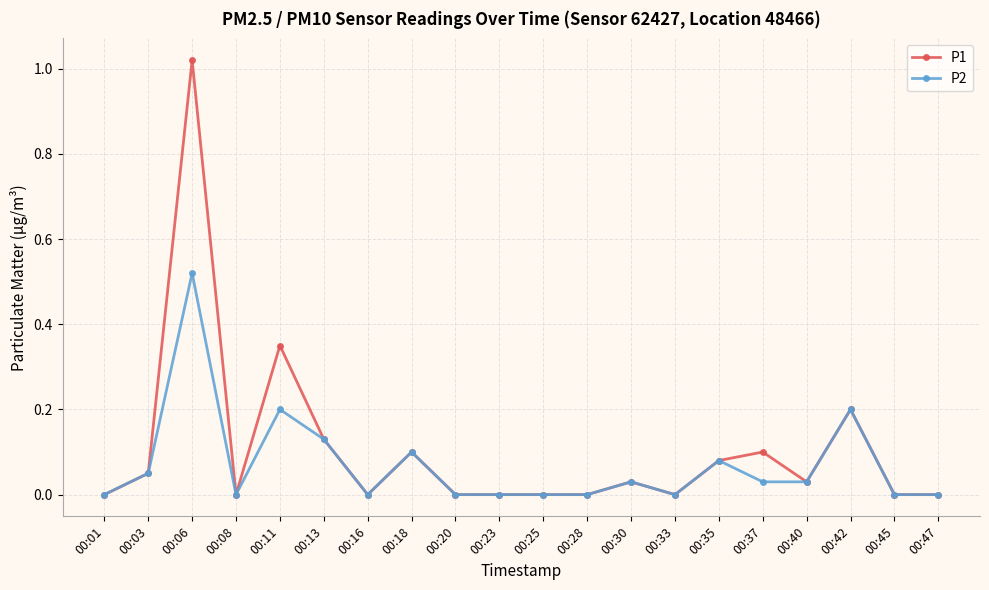

Is the value of P2 at 00:42 greater than the value of P1 at 00:33?

Yes